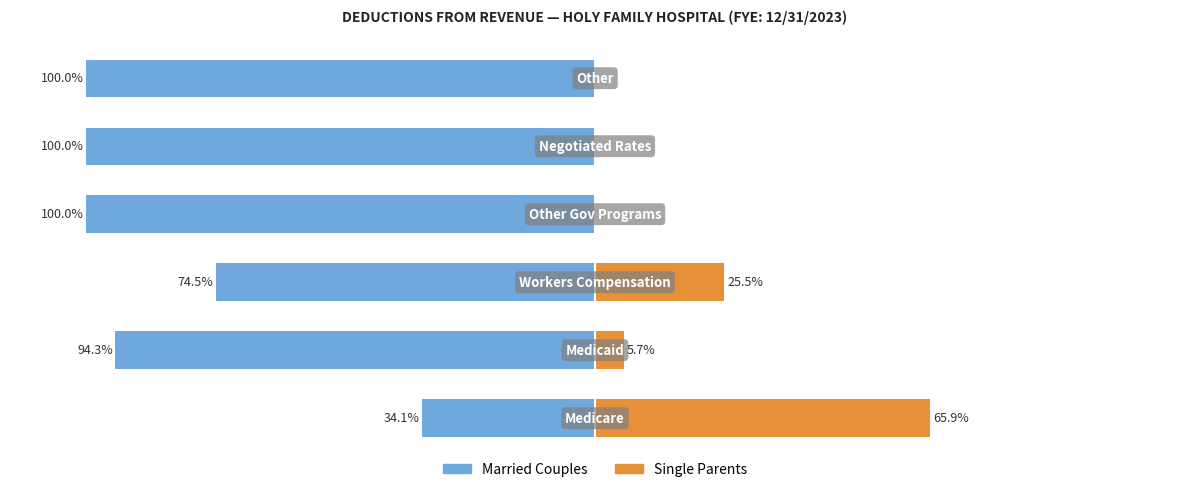

Reading left to right, extract all data points from this chart.

Married Couples: -34.1	-94.3	-74.5	-100.0	-100.0	-100.0
Single Parents: 65.9	5.7	25.5	0.0	0.0	0.0